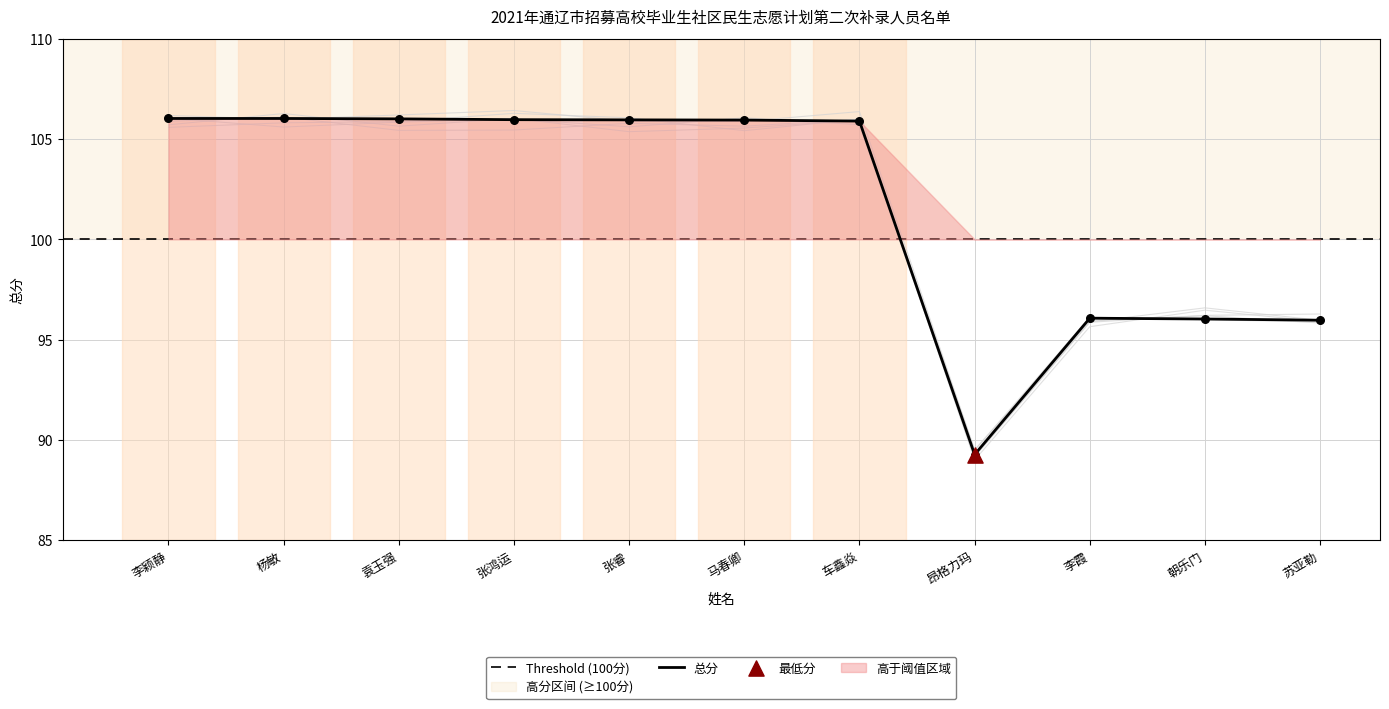

Which has a higher value, 昂格力玛 or 杨敏?

杨敏